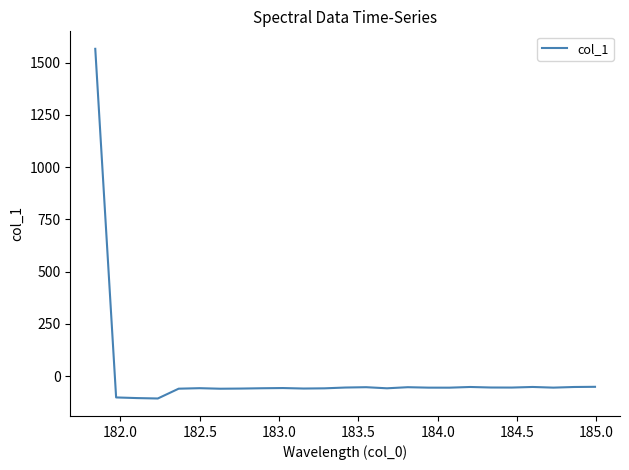

What is the difference between the maximum and minimum values?

1671.6